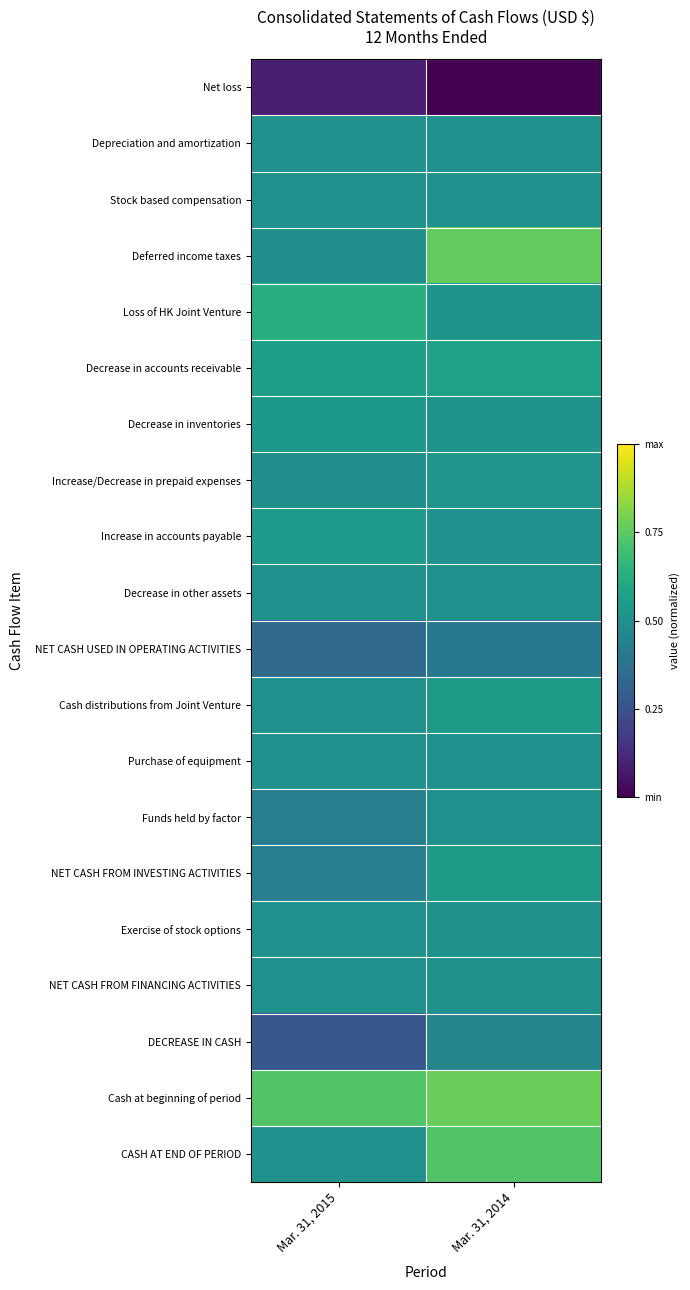

Which series changed the most between Mar. 31, 2015 and Mar. 31, 2014?

Deferred income taxes